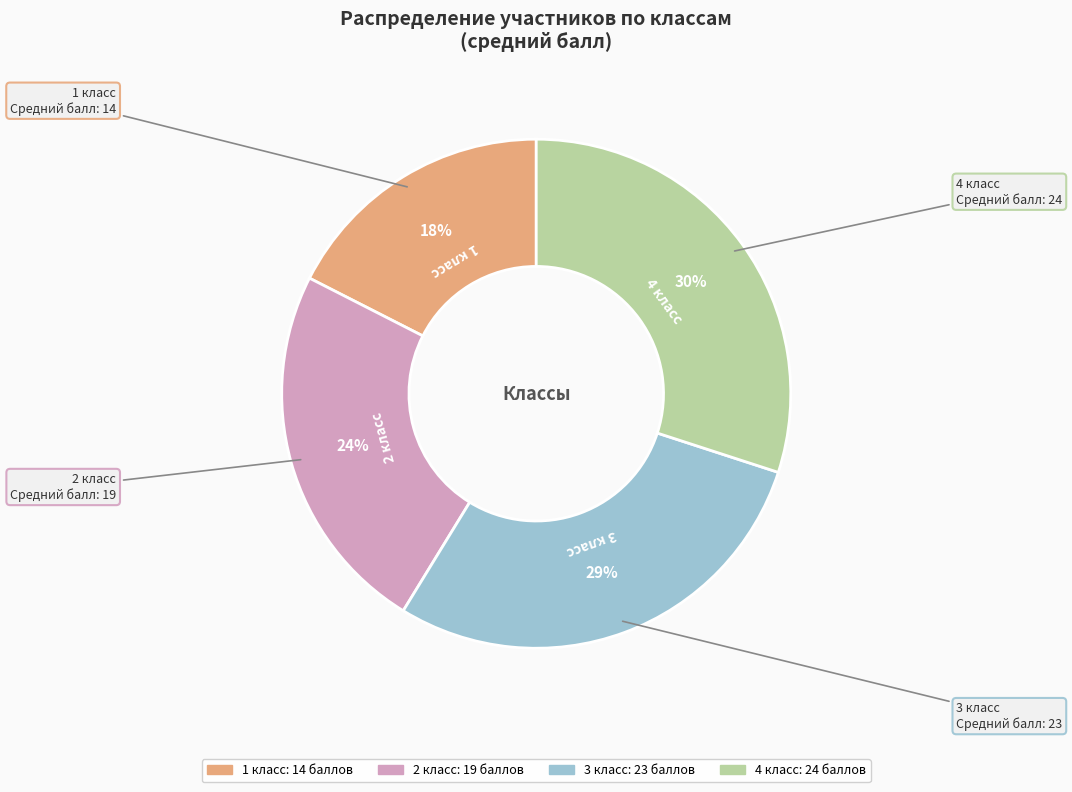

Between 3 and 1, which is larger?

3